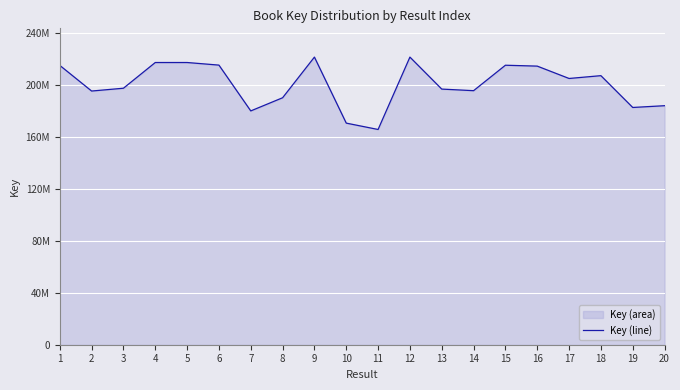

List the labels in order of value, smallest first.

11, 10, 7, 19, 20, 8, 2, 14, 13, 3, 17, 18, 16, 1, 15, 6, 5, 4, 9, 12